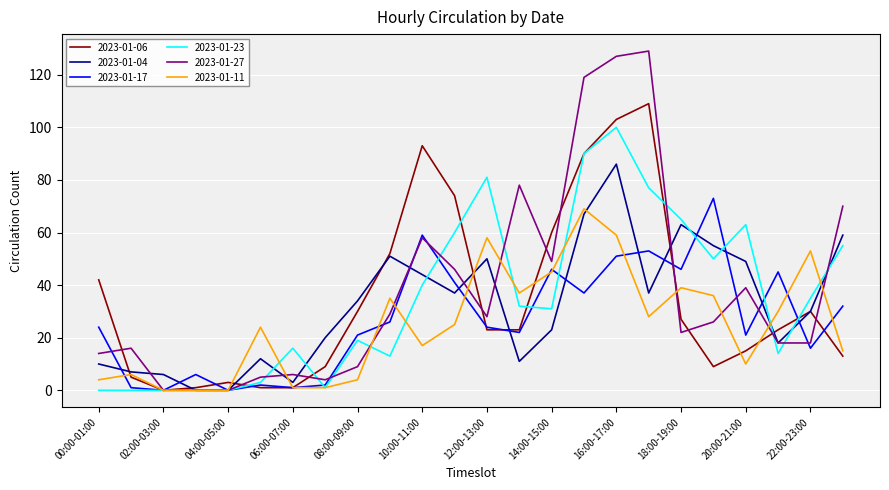

True or false: 2023-01-04 has more than 1 interior local peaks.

True